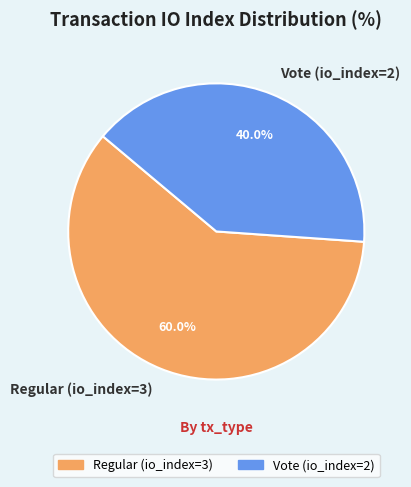

Which slice is the smallest?

Vote (io_index=2)